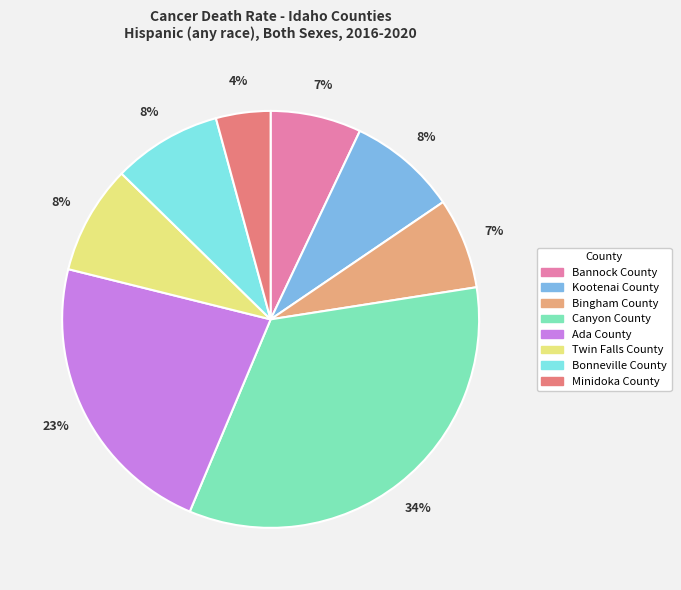

Do Bannock County and Kootenai County together represent more than half of the pie?

No